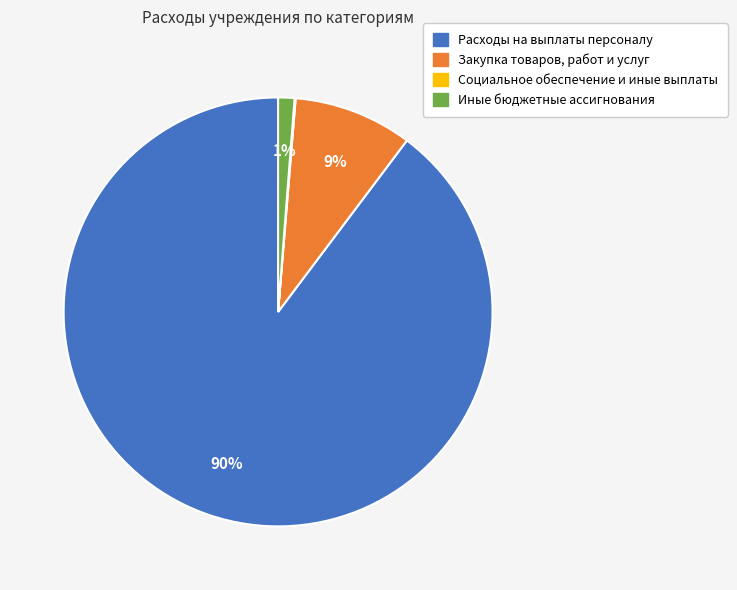

To the nearest percent, what is the average slice percentage?

25%